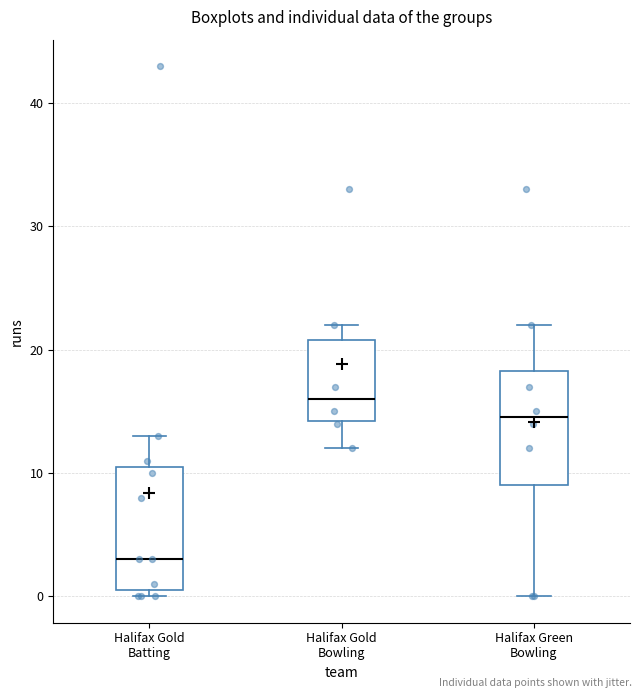

Reading left to right, transcribe this box plot: for each box, give where its median line is, the range the box spans, and where its two whiskers end, as read against the y-axis. The values are not printed on the chart, so give them approximately, as read against the axis.

Halifax Gold Batting: median 3, box 1 to 11, whiskers 0 to 13
Halifax Gold Bowling: median 16, box 14 to 21, whiskers 12 to 22
Halifax Green Bowling: median 15, box 9 to 18, whiskers 0 to 22